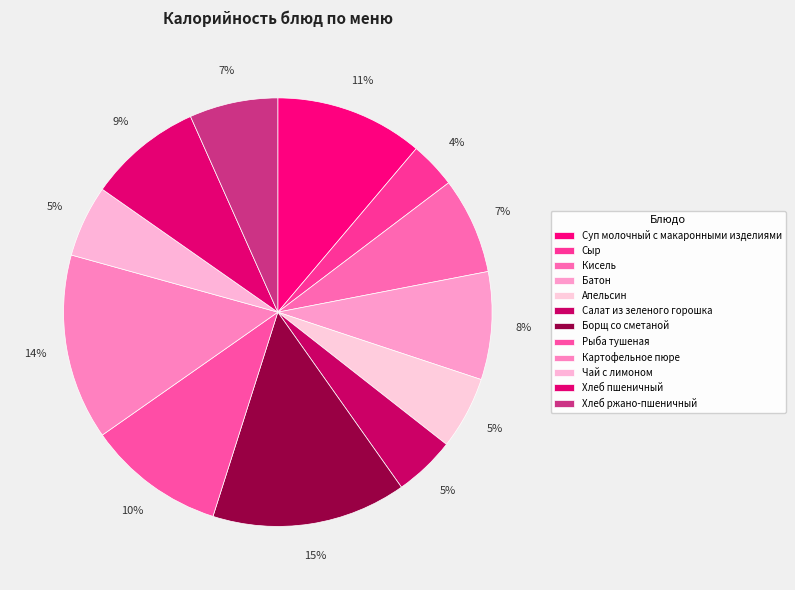

Is it true that Рыба тушеная is 4% of the pie?

False